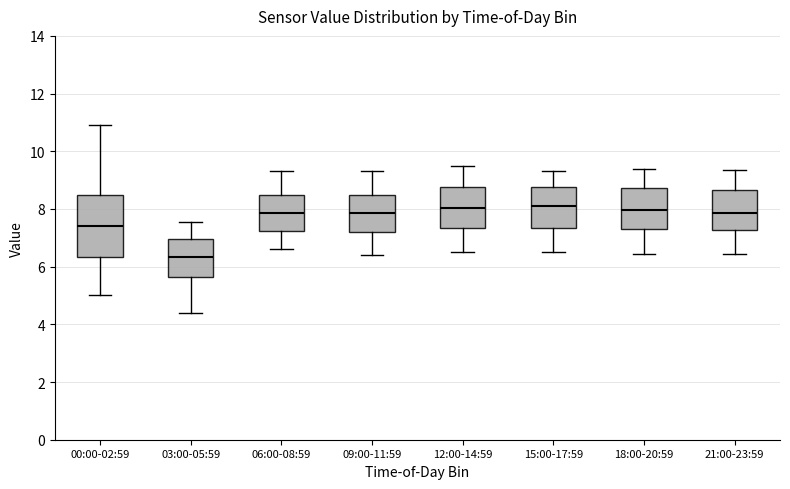

Which box has the lowest median line?

03:00-05:59